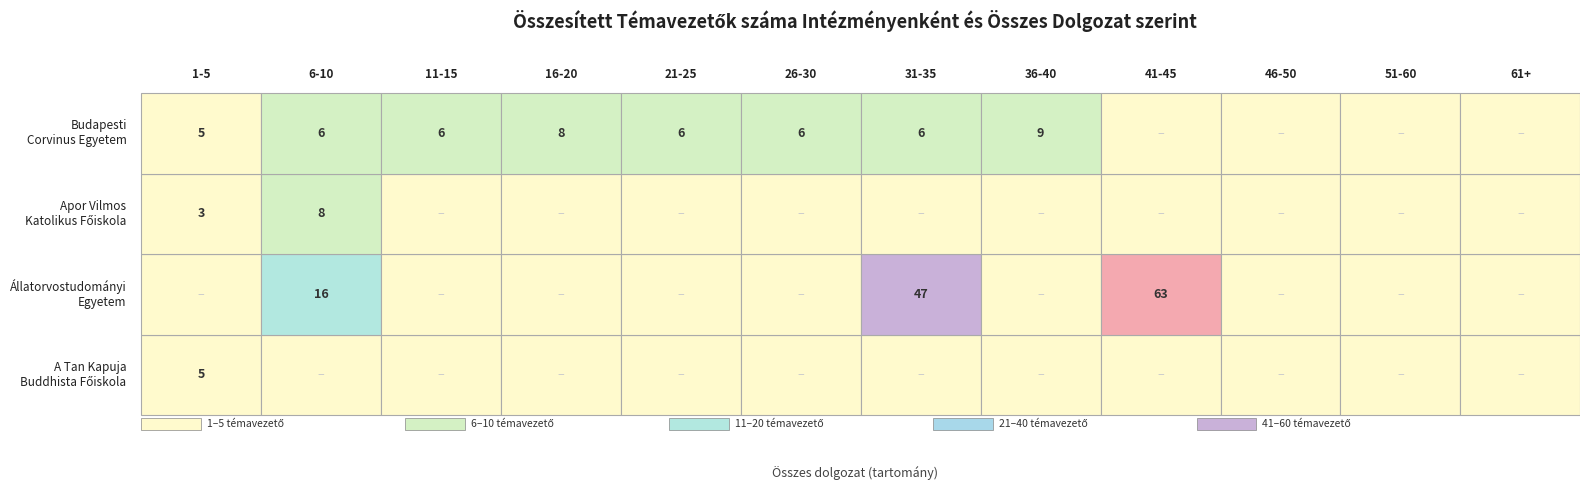

The value of Apor Vilmos Katolikus Főiskola at 0 is 5. True or false?

False